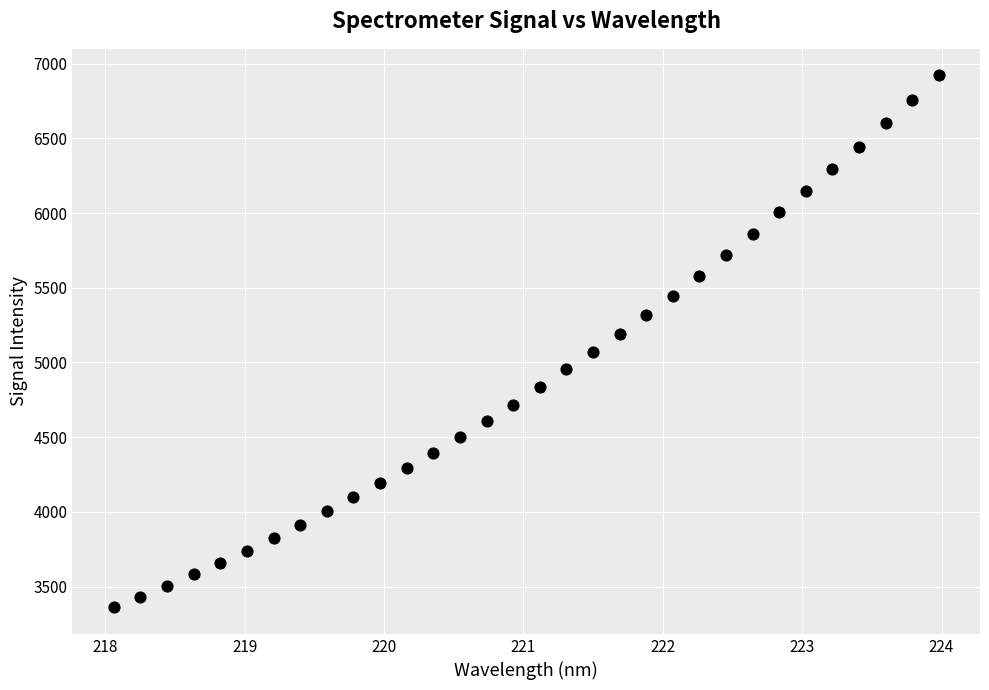

What is the range of Y values (max minus min)?

3559.3